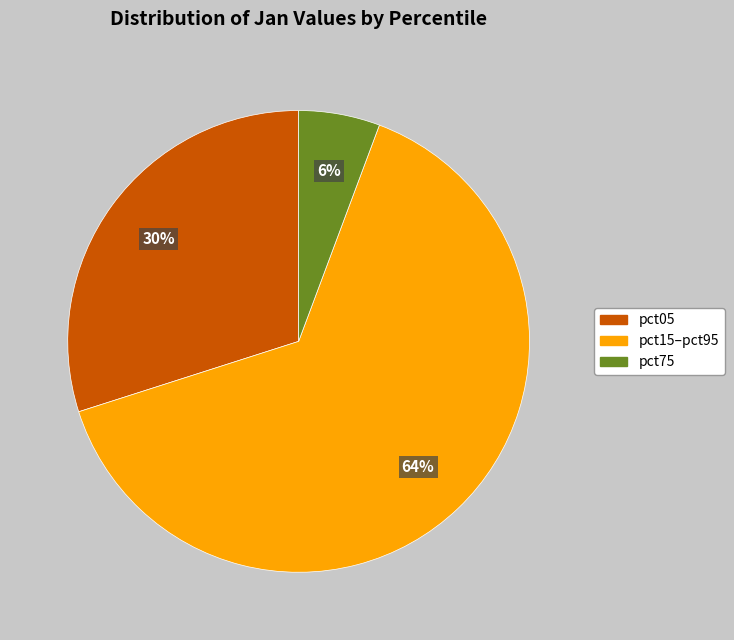

Is there any slice that represents more than half of the pie?

Yes